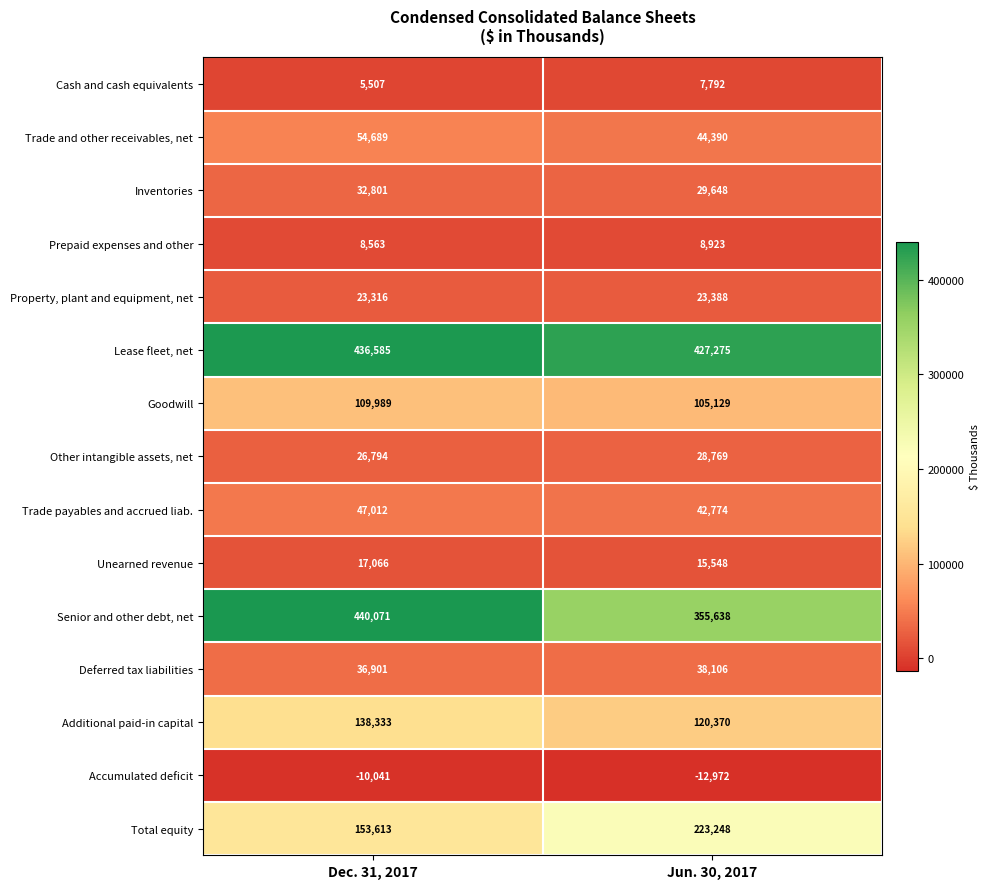

Rank the series at Jun. 30, 2017 from lowest to highest value.

Accumulated deficit, Cash and cash equivalents, Prepaid expenses and other, Unearned revenue, Property, plant and equipment, net, Other intangible assets, net, Inventories, Deferred tax liabilities, Trade payables and accrued liab., Trade and other receivables, net, Goodwill, Additional paid-in capital, Total equity, Senior and other debt, net, Lease fleet, net